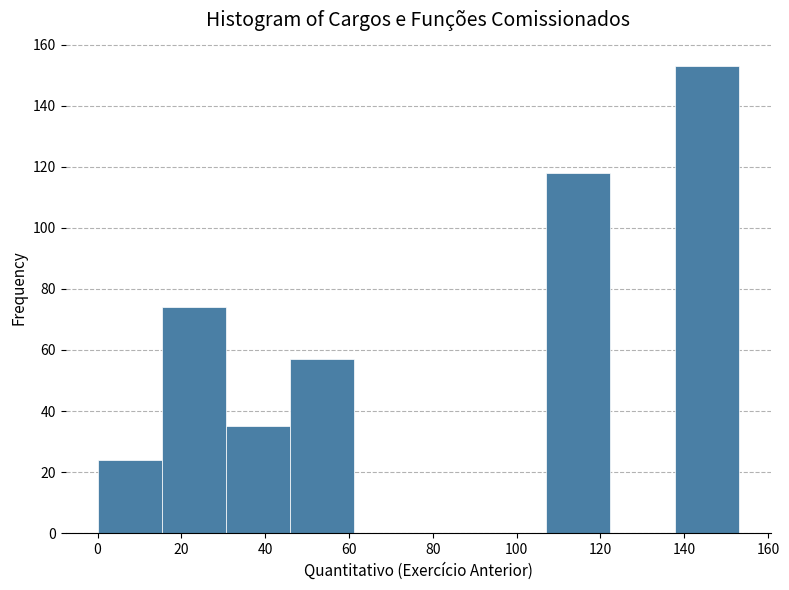

How tall is the bar that spans 30 to 46 on the x-axis? Neither the bar edges nor the heights are printed on the chart, so give them approximately, as read against the axes.

36